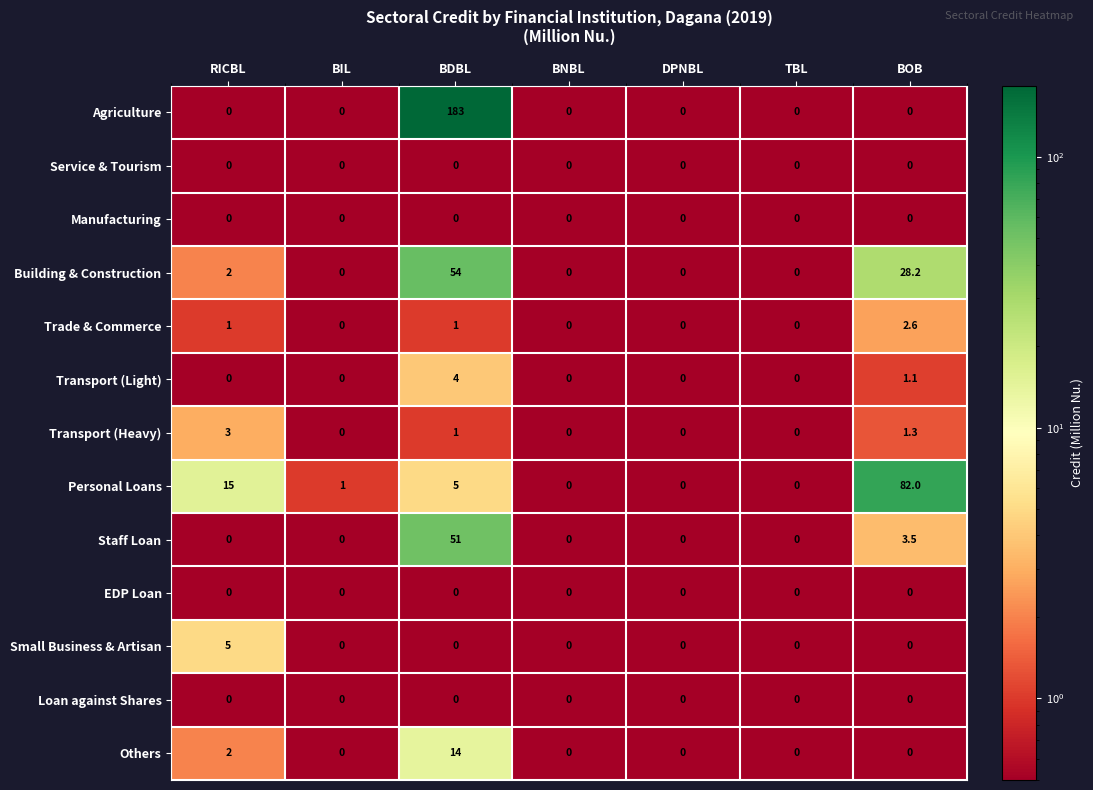

Read the Staff Loan value at BDBL.

51.0